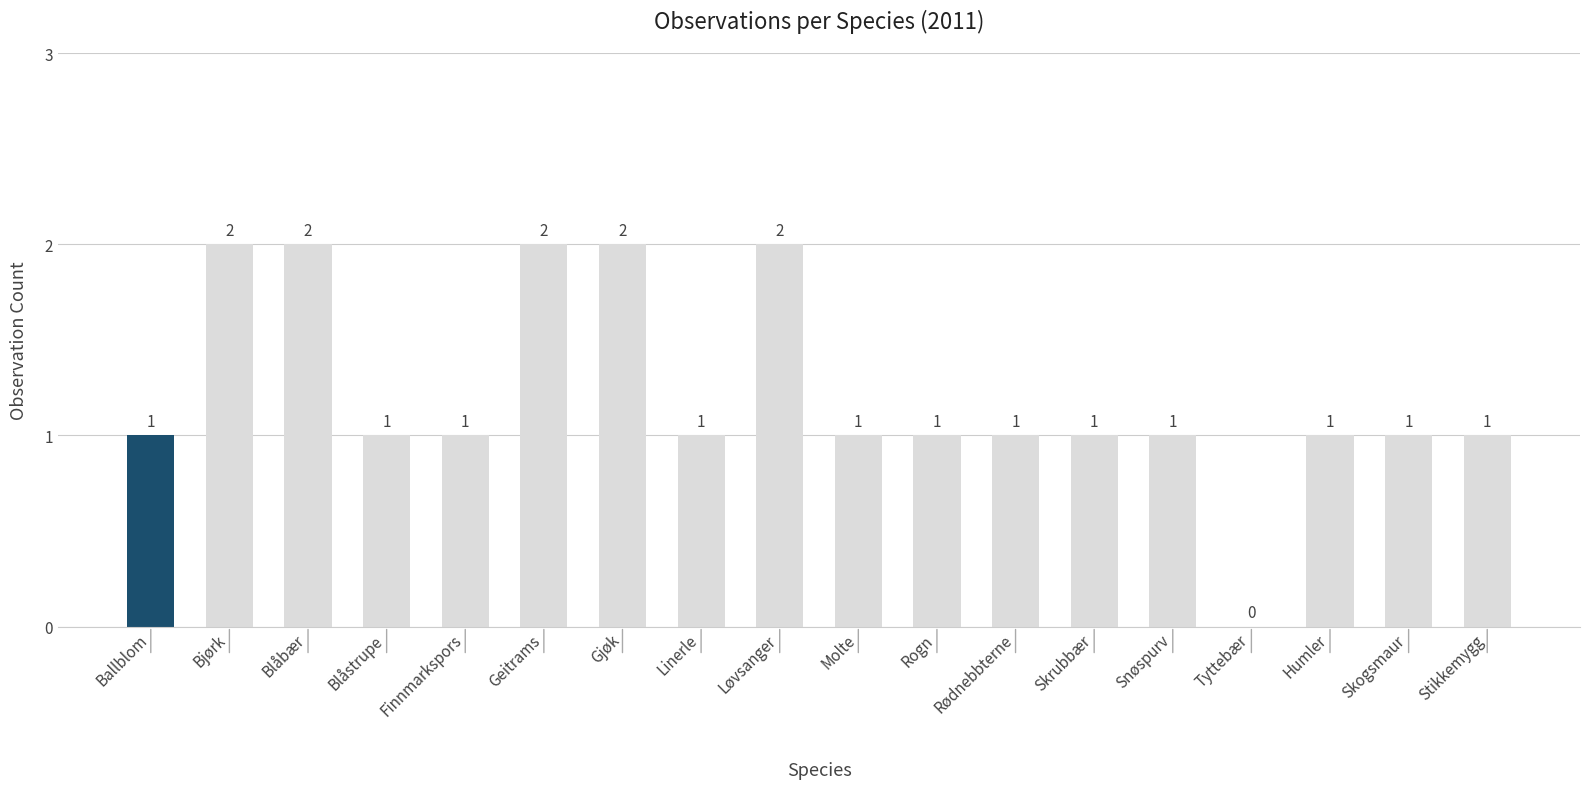

The chart shows a value of 1 at Skrubbær. True or false?

True